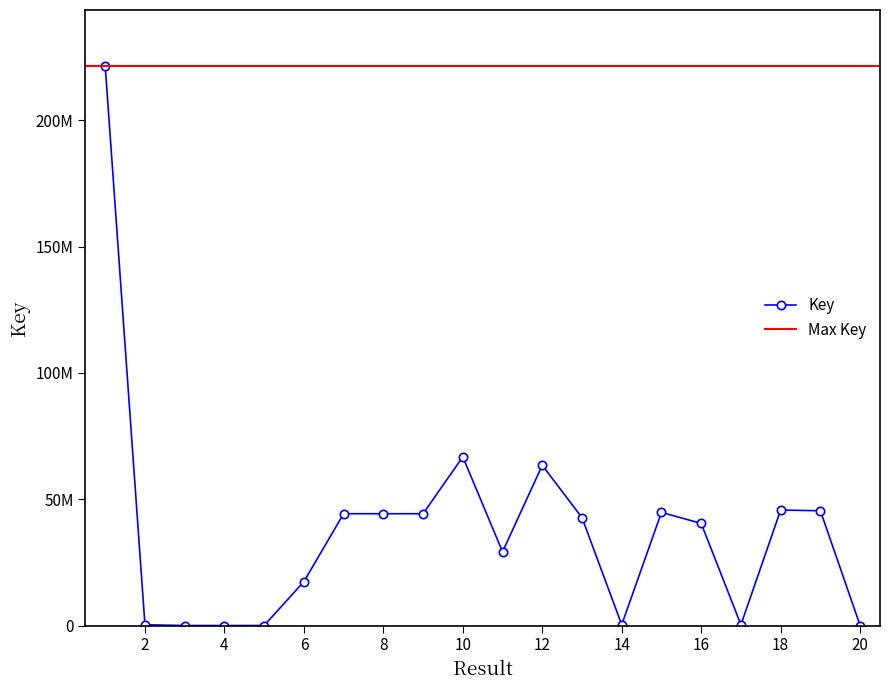

Is it true that the value at 19 is 63393143?

False